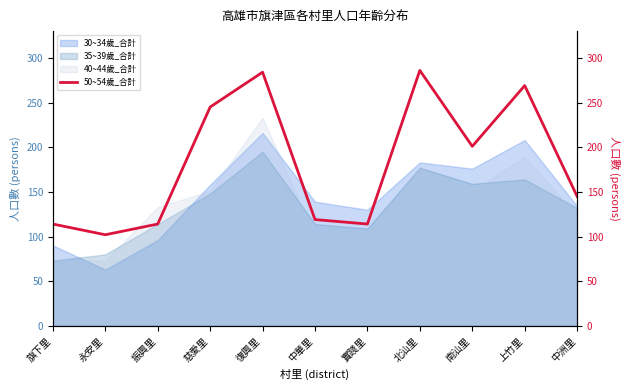

How many interior local peaks (higher than both neighbors) does the data have?

3